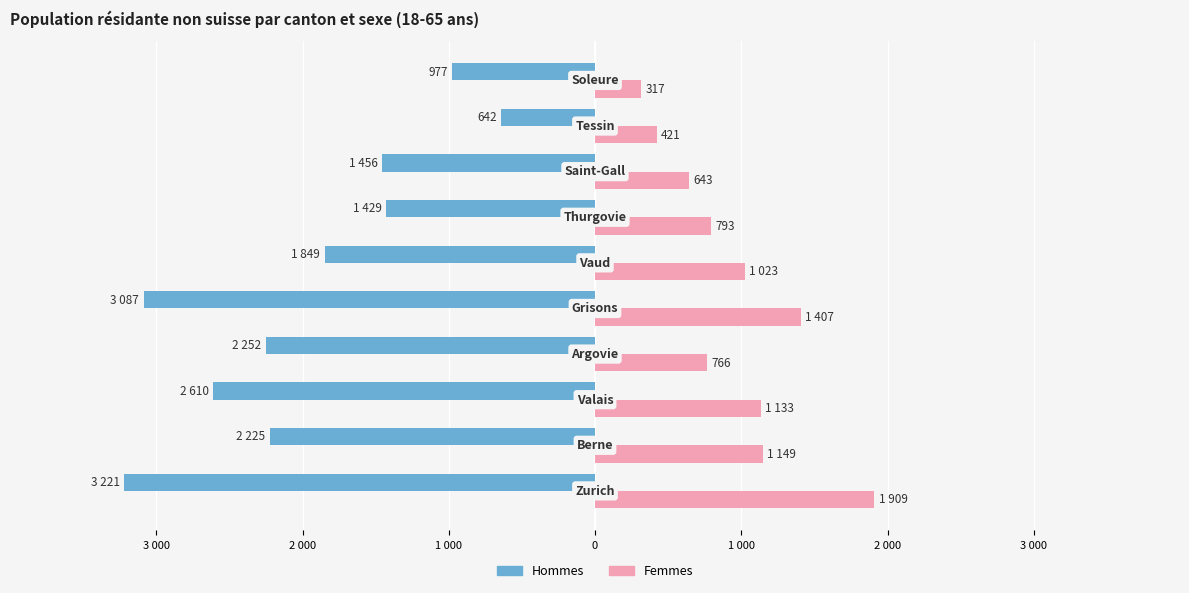

List the series in order of their peak value, highest first.

Femmes, Hommes